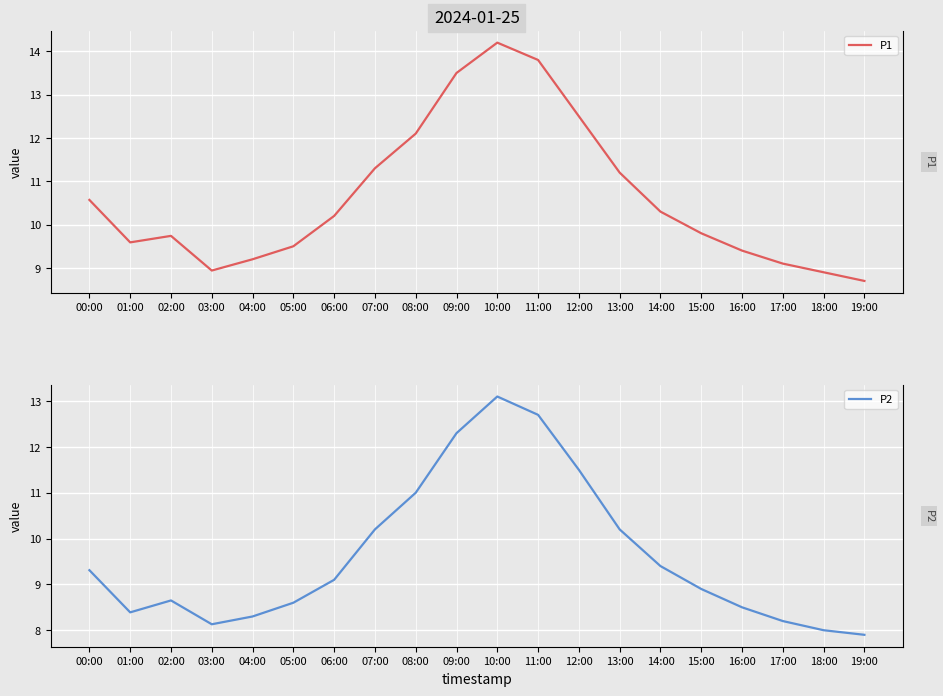

What position from the right is 13:00?

7